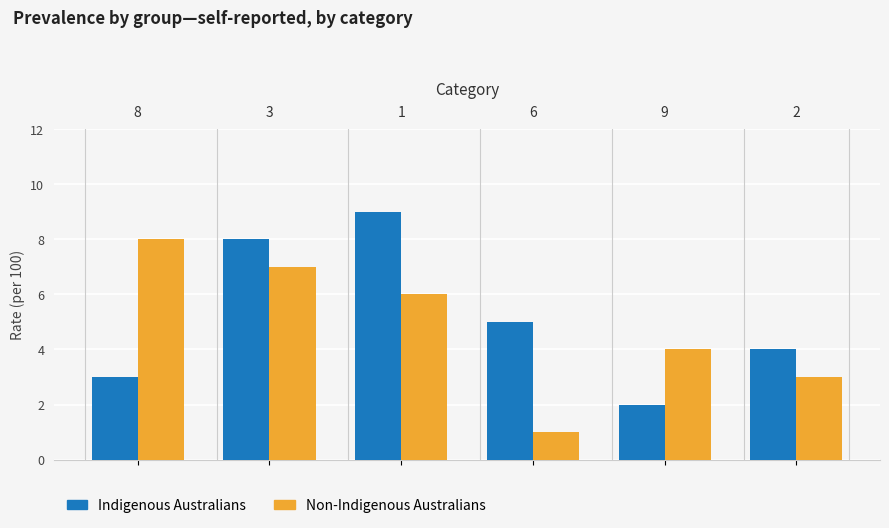

Is the value of Non-Indigenous Australians at 9 greater than the value of Indigenous Australians at 6?

No